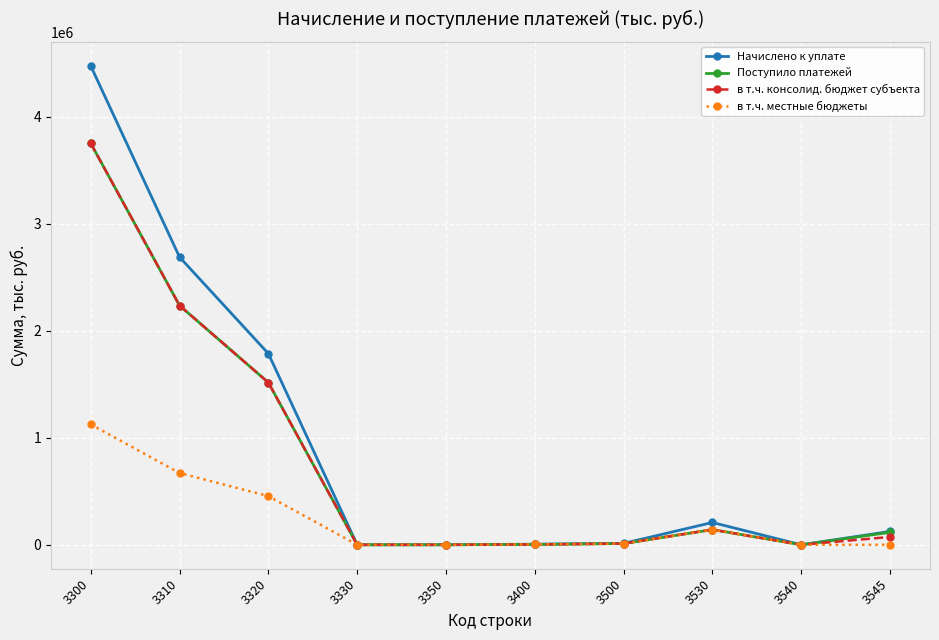

The value of Начислено к уплате at 3320 is 1787220. True or false?

True